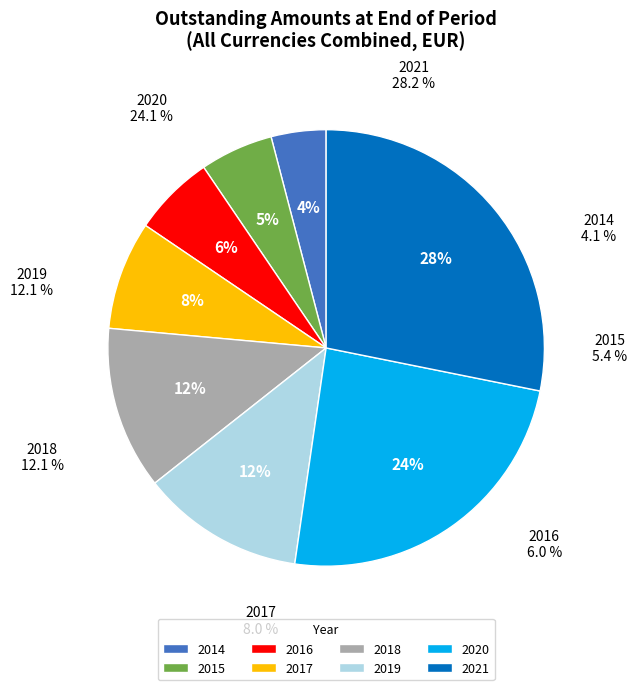

What is the largest slice in the pie chart?

2021